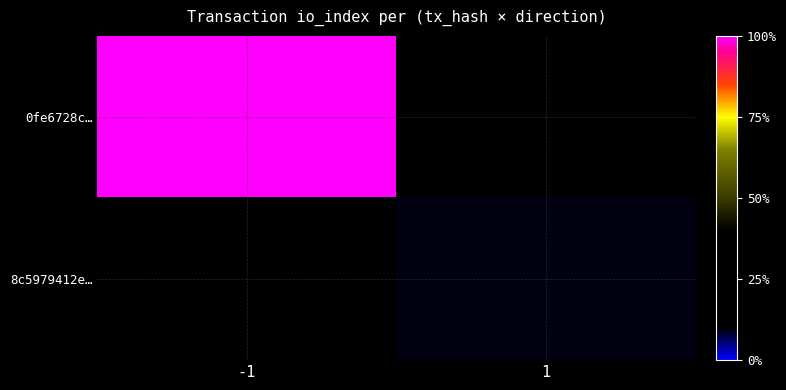

True or false: 8c5979412e… has a value of 14.0 at 1.

True